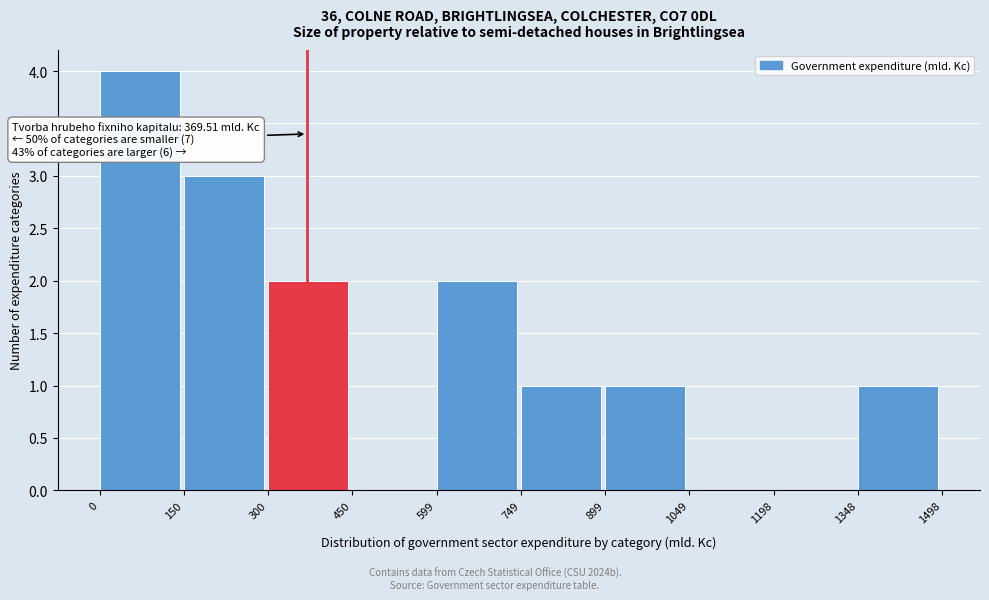

Which range on the x-axis has the tallest bar?

0 to 150